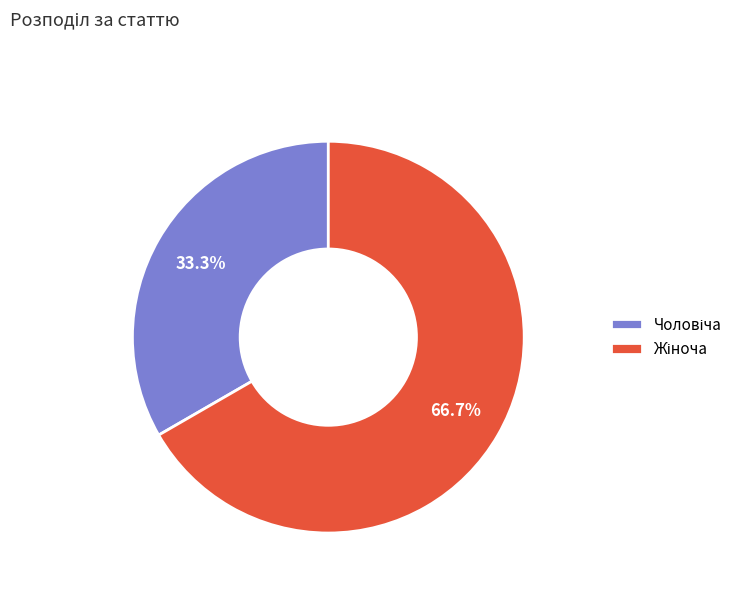

How many slices are in this pie chart?

2